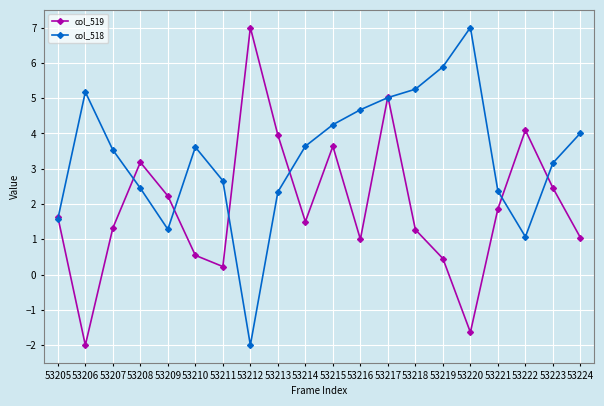

Is it true that col_518 equals 11.3 at 53220?

False